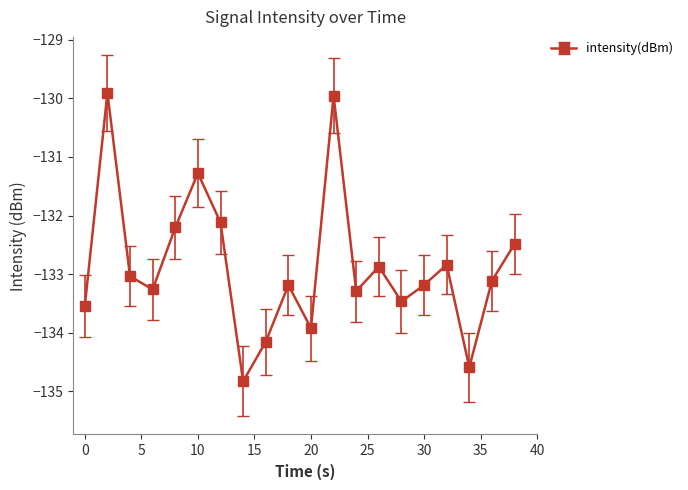

What is the greatest value displayed?

-129.9